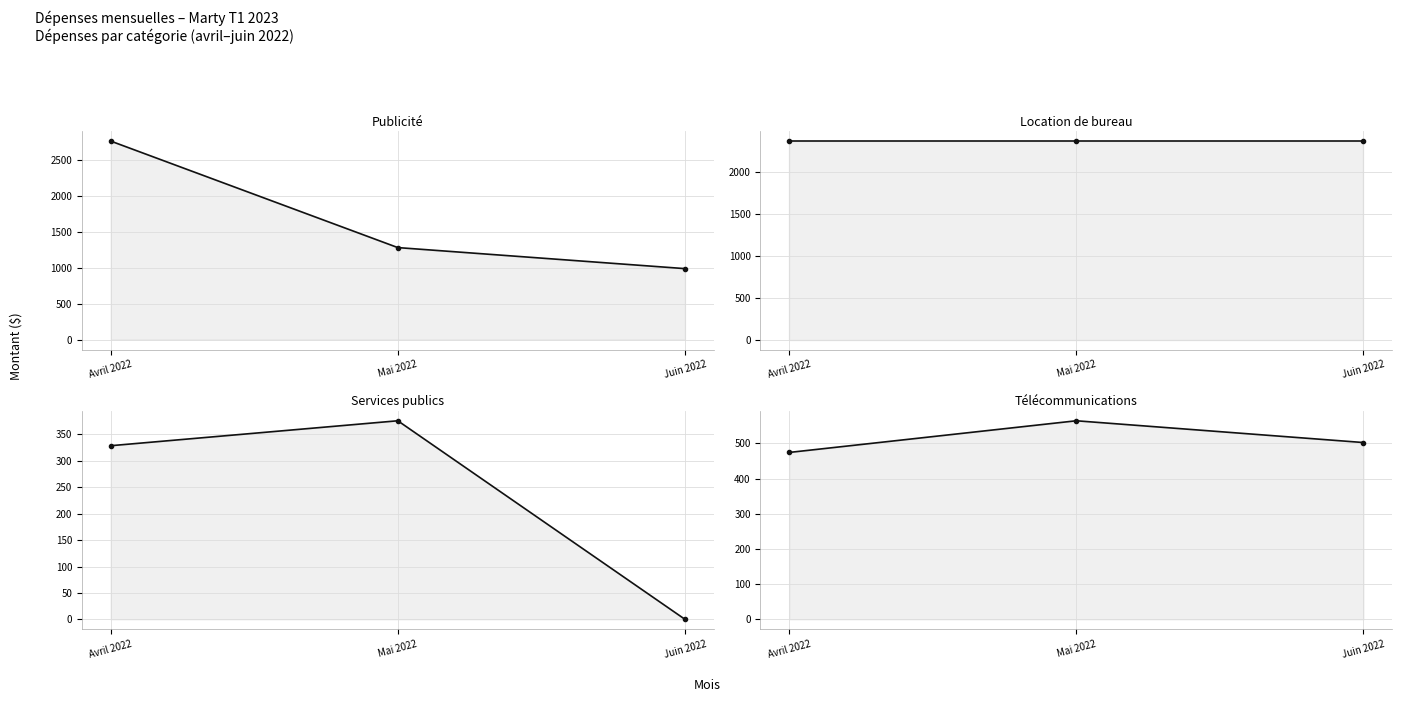

How many lines are shown in the chart?

4